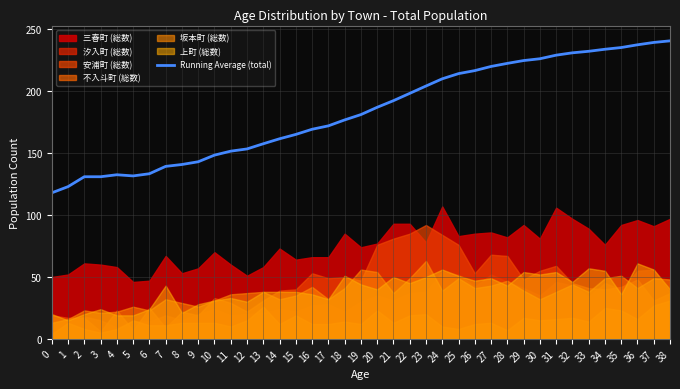

List the labels in order of value, smallest first.

0, 1, 2, 3, 5, 4, 6, 7, 8, 9, 10, 11, 12, 13, 14, 15, 16, 17, 18, 19, 20, 21, 22, 23, 24, 25, 26, 27, 28, 29, 30, 31, 32, 33, 34, 35, 36, 37, 38